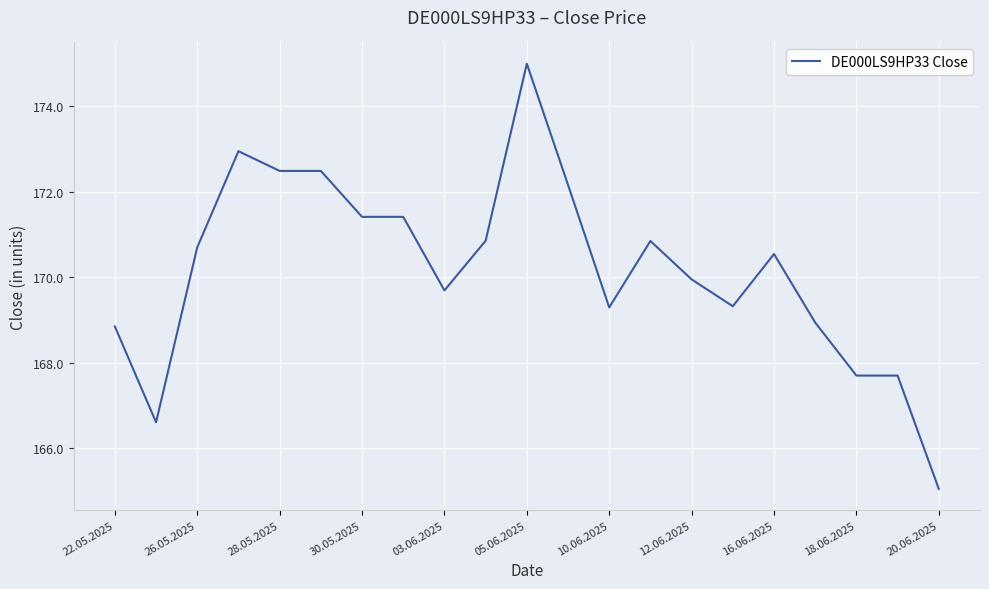

What is the smallest value displayed?

165.0